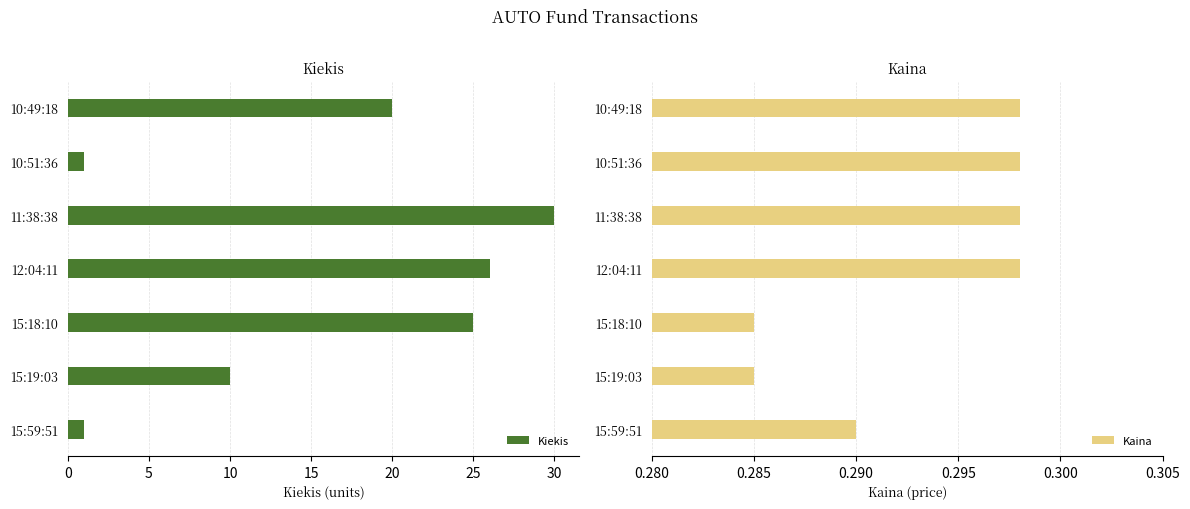

The Kaina series shows 0.4 at 15:59:51. True or false?

False